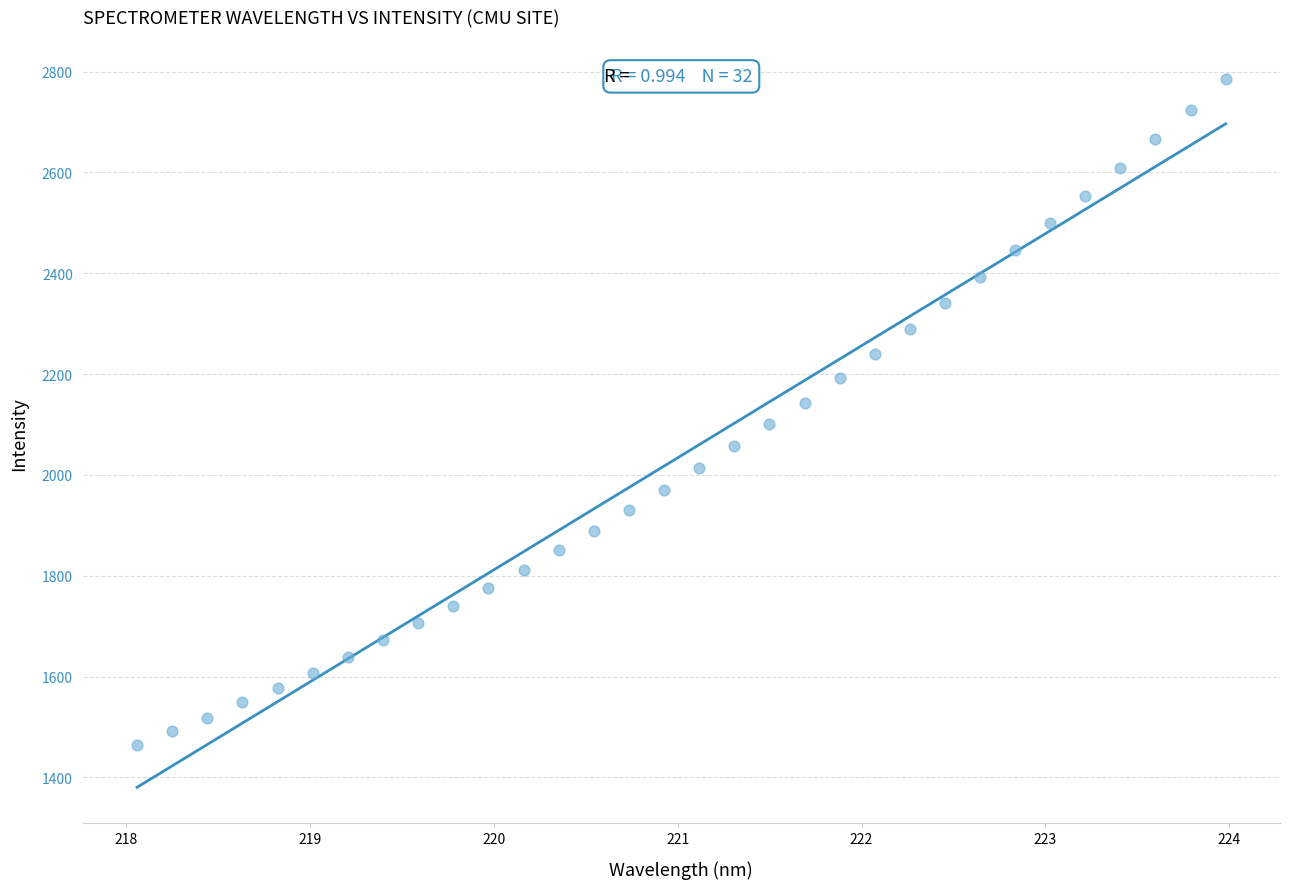

What is the range of X values (max minus min)?

5.9